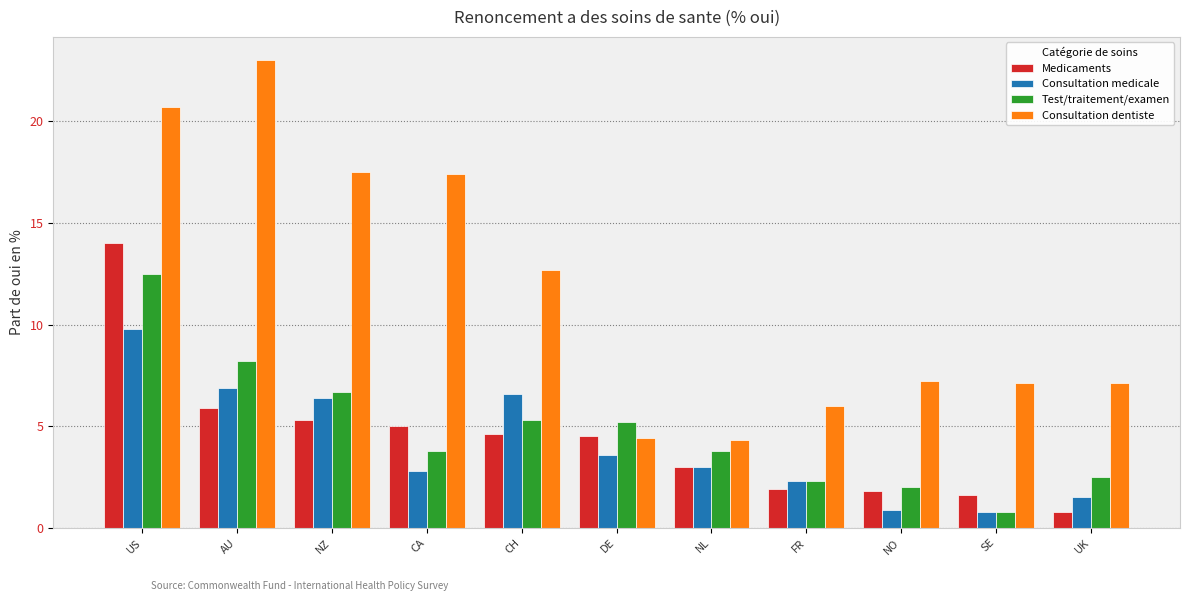

Which category has the highest value across all series?

AU